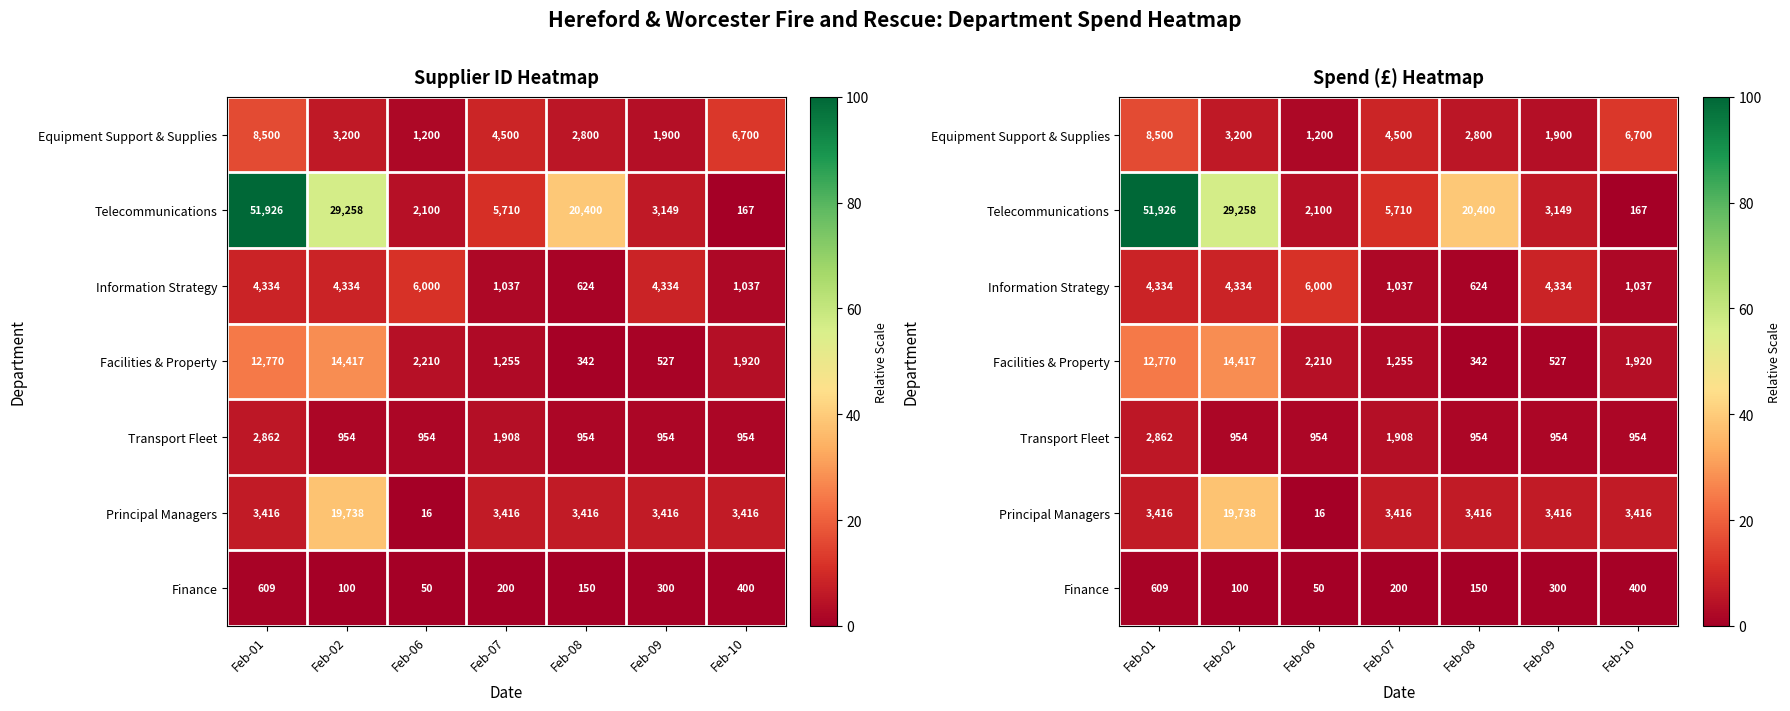

Between Feb-02 and Feb-10, which series saw the biggest shift?

Telecommunications